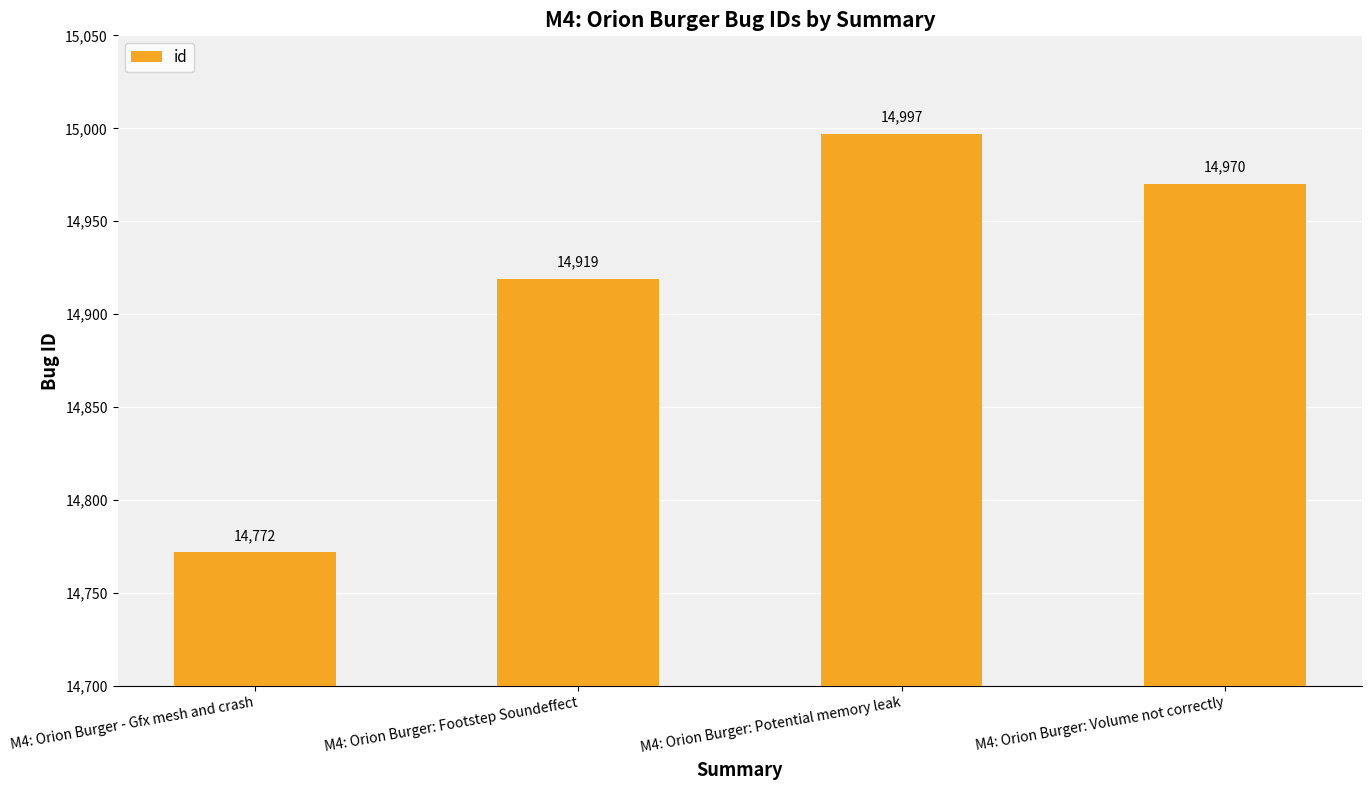

What is the minimum value shown in the chart?

14772